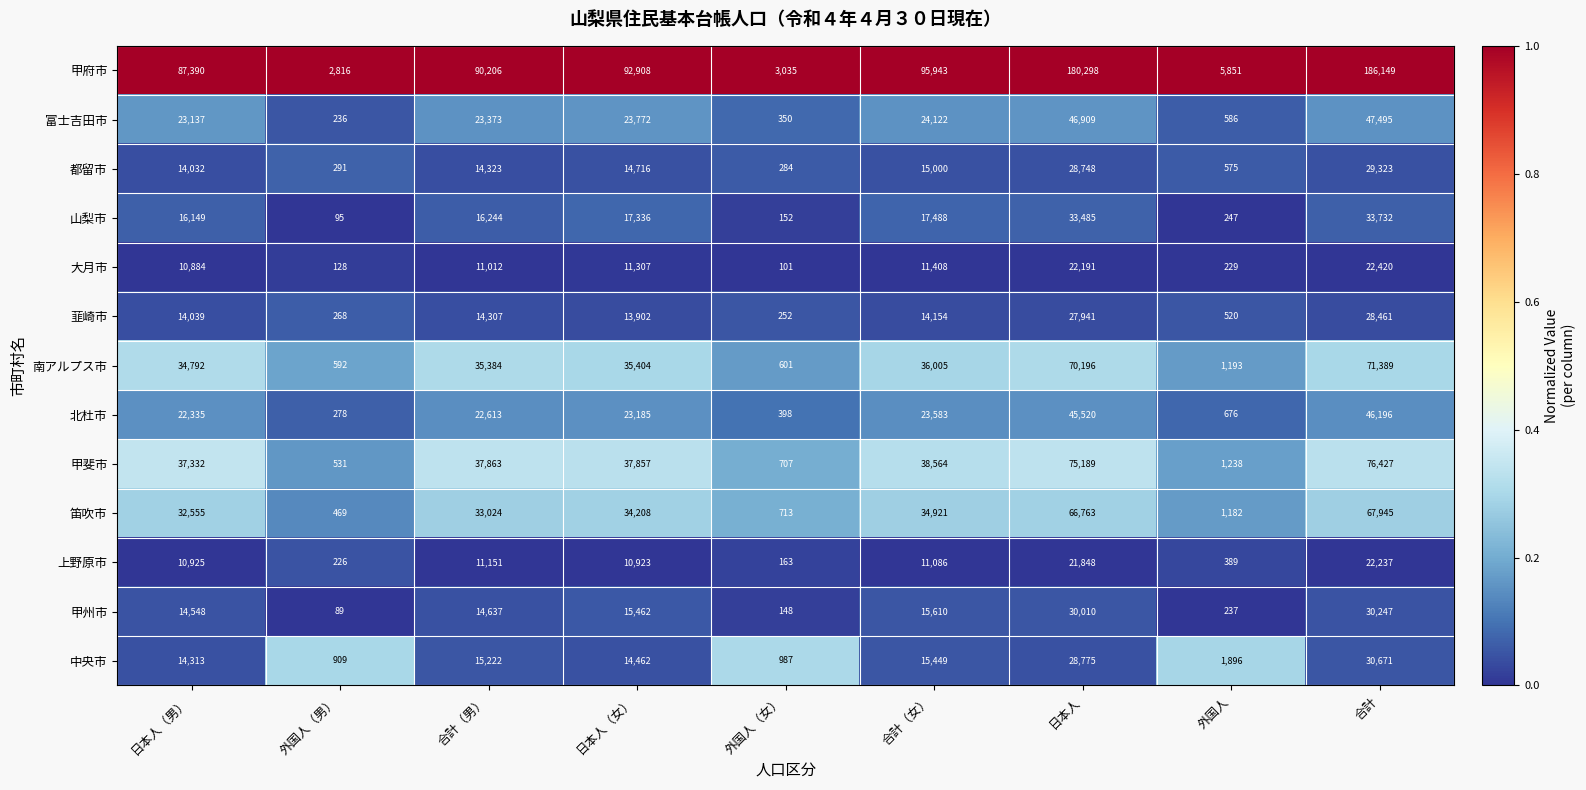

Where is 北杜市 nearest to the value 23237?

日本人（女）